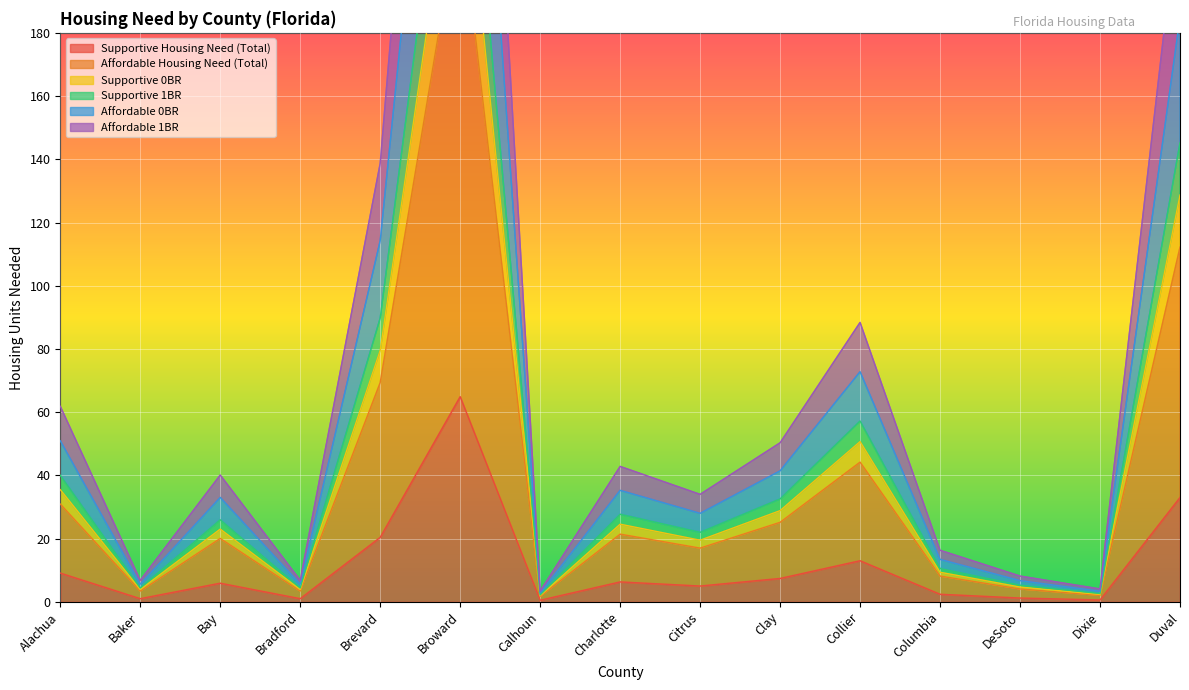

Count the number of data series in this chart.

6